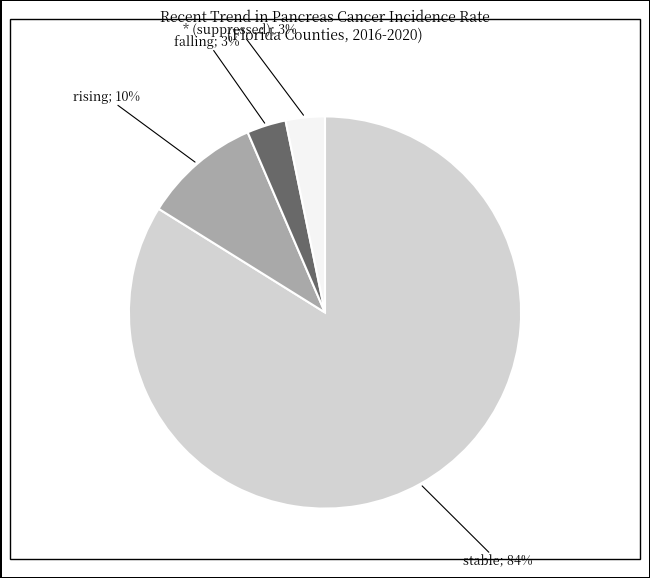

To the nearest percent, what is the average slice percentage?

25%